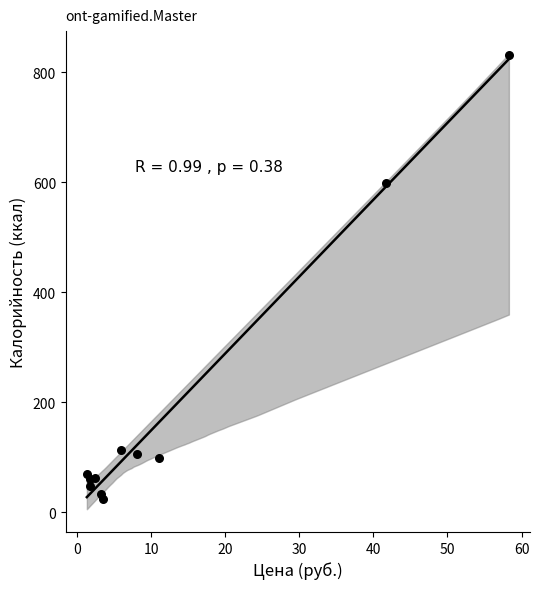

What Y value in the scatter plot is closest to 427?

599.2